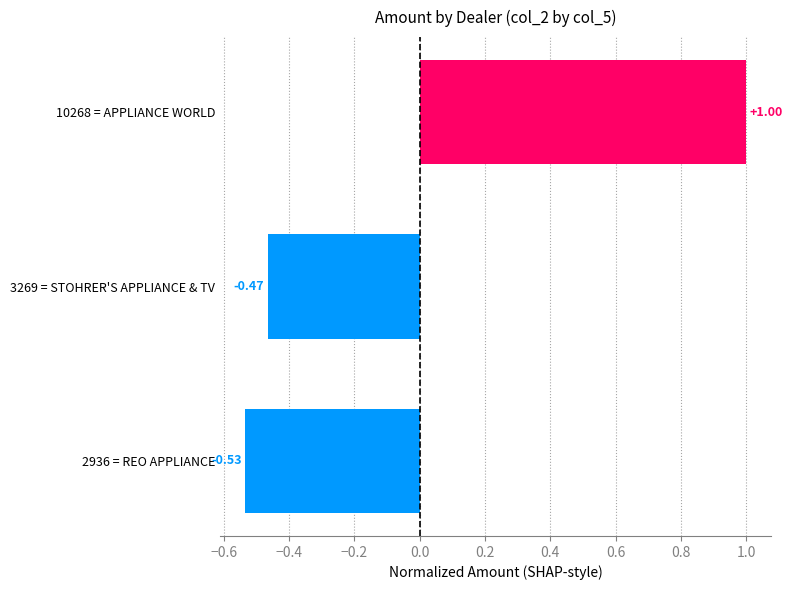

What is the change in value from 3269 = STOHRER'S APPLIANCE & TV to 10268 = APPLIANCE WORLD?

+1.5